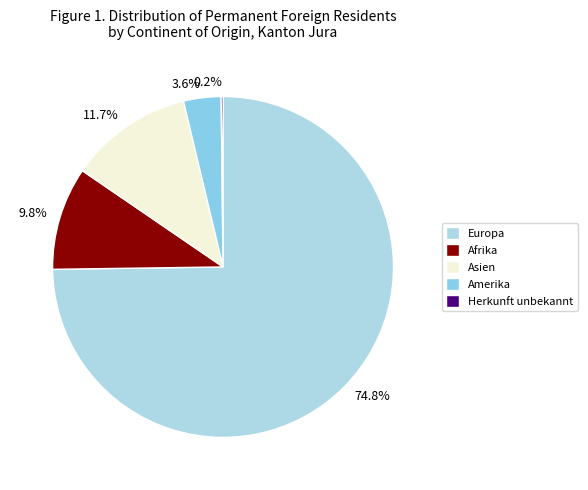

To the nearest percent, what portion does Afrika represent?

10%